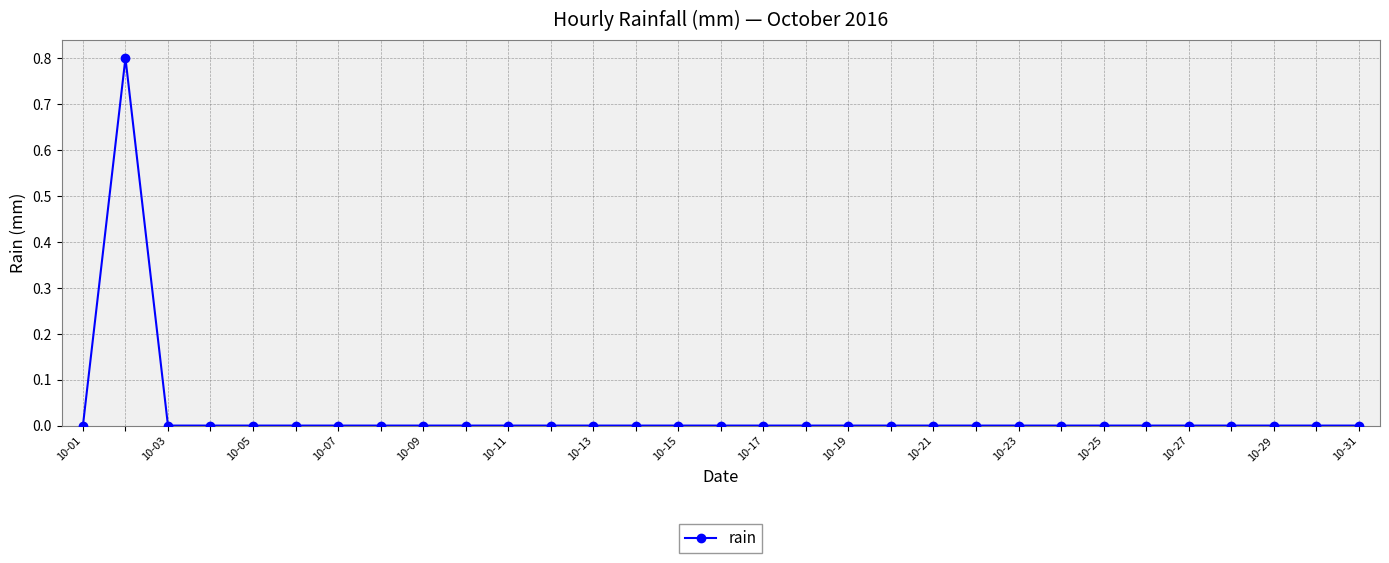

True or false: there are more than 0 points higher than both neighbors.

True